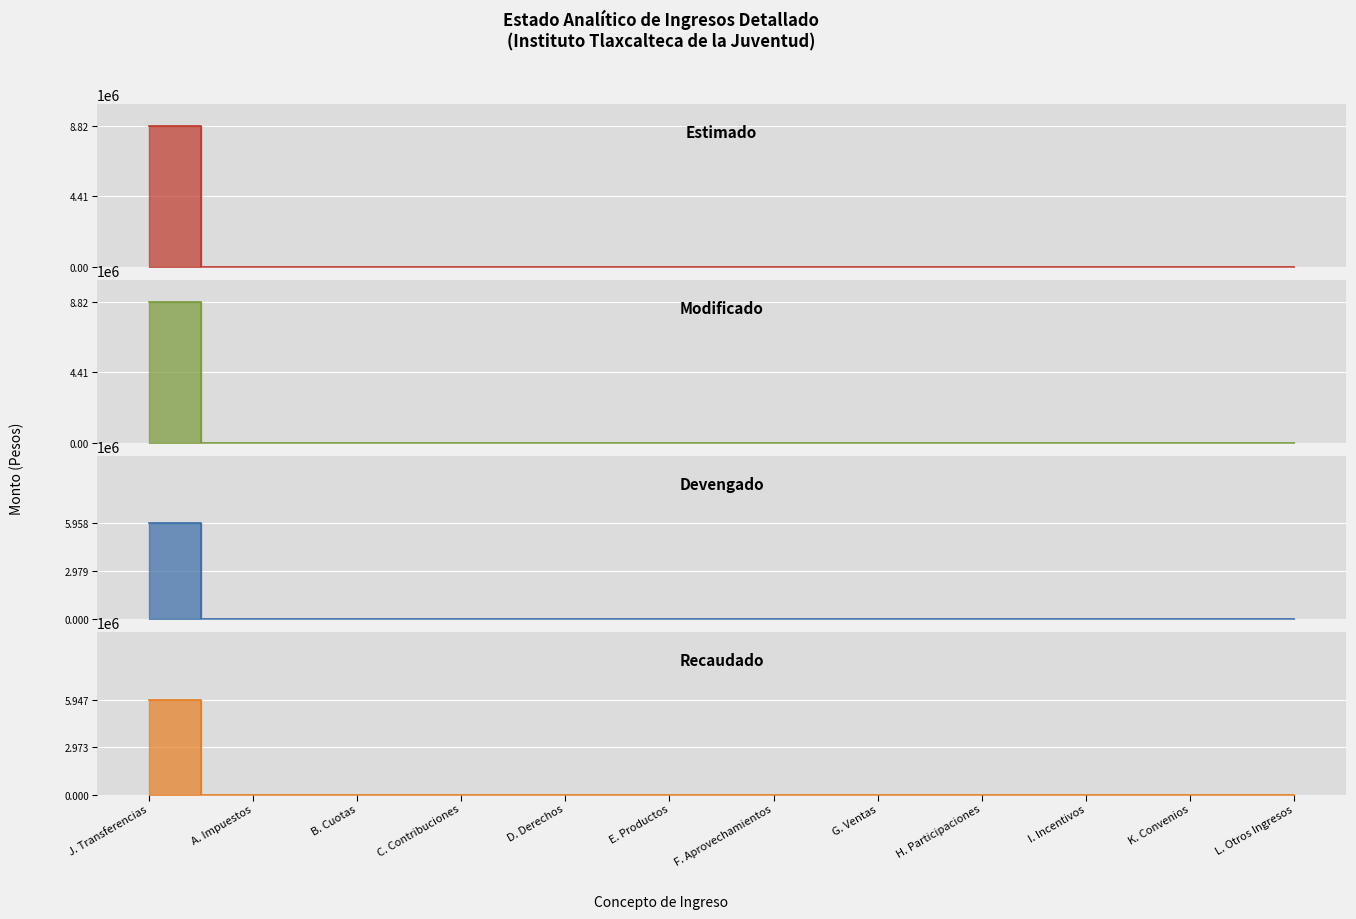

Which series has the largest range (max minus min)?

Modificado